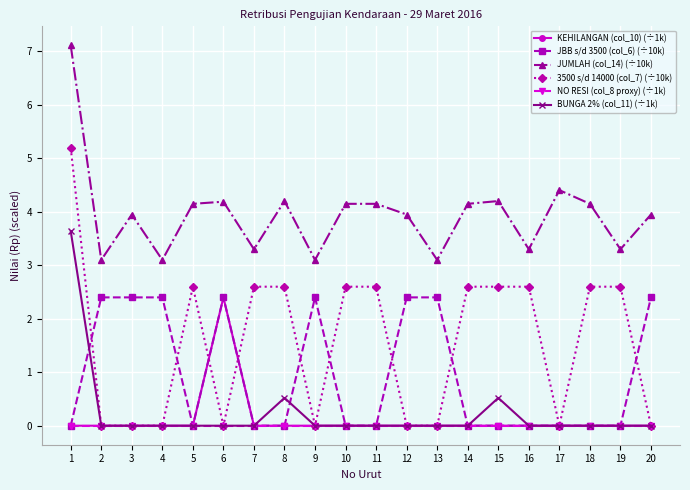

How many lines are shown in the chart?

6